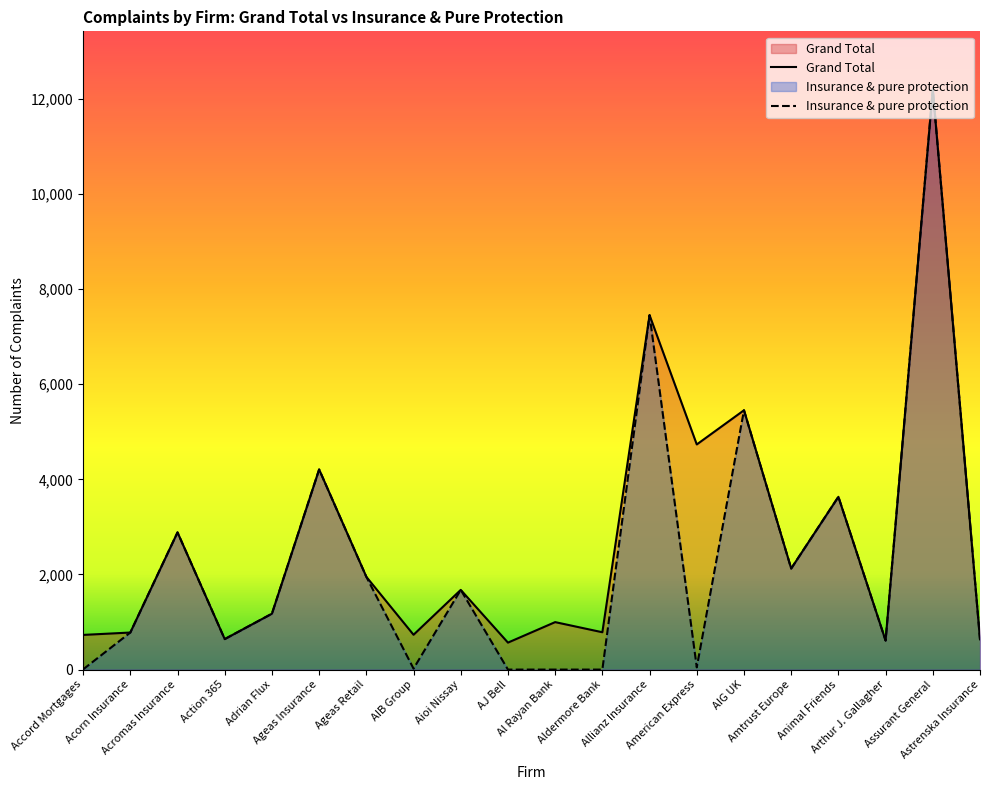

What is the label of the 15th point from the right?

Ageas Insurance